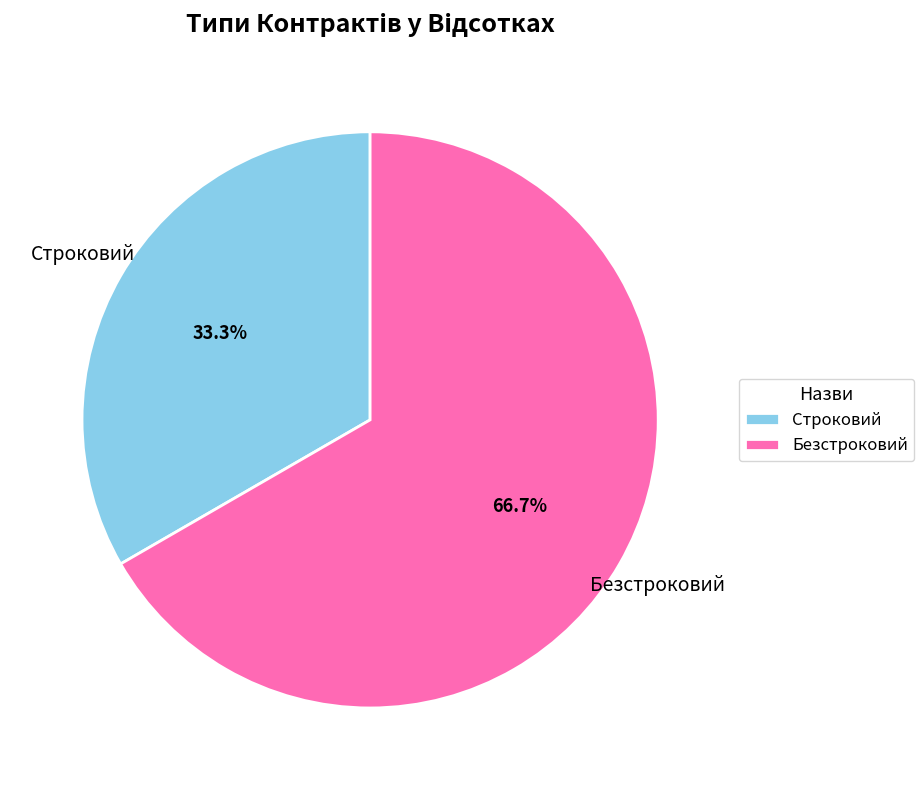

To the nearest percent, what percentage of the pie is Строковий?

33%